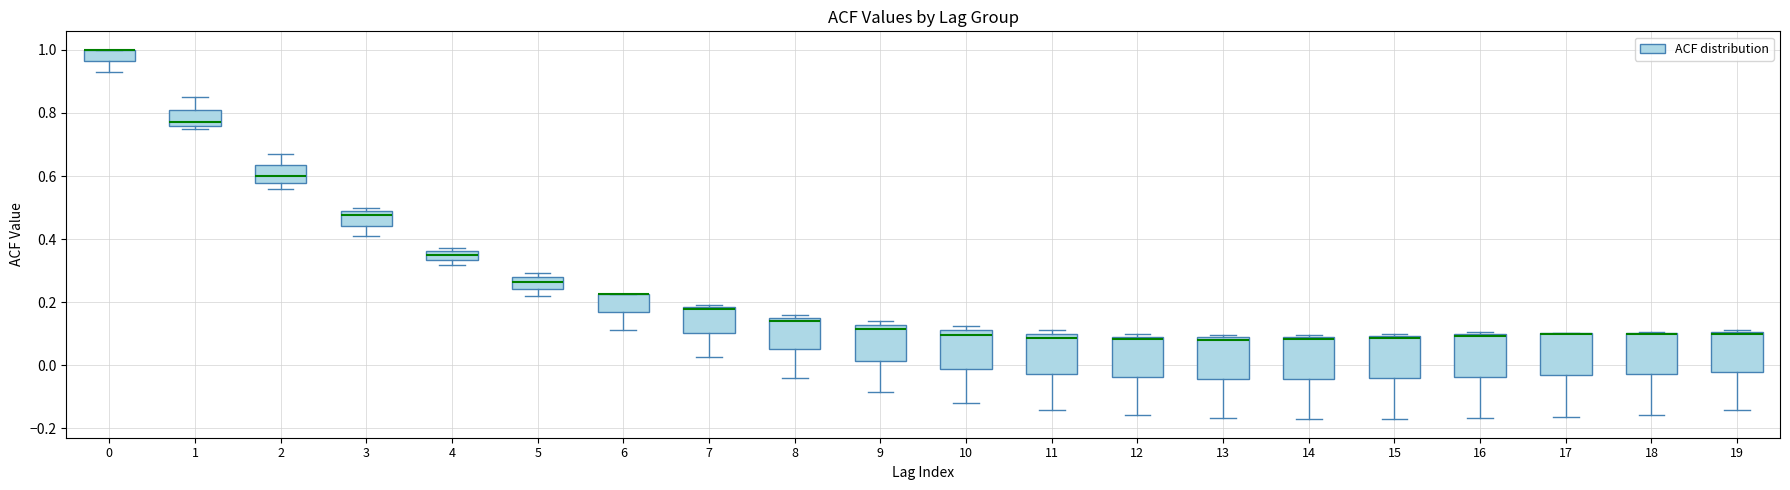

Where does the median line of the box at x = 1 sit on the y-axis? The values are not printed on the chart, so give them approximately, as read against the axis.

0.78